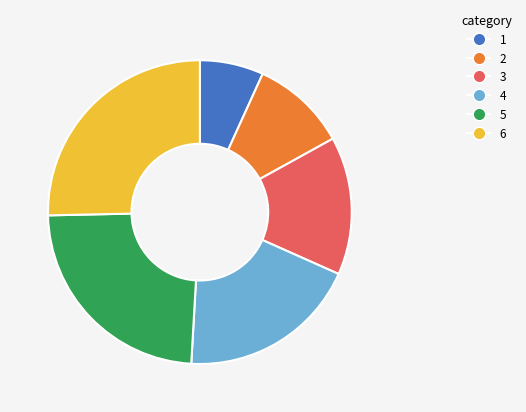

Is there a majority slice in this chart?

No